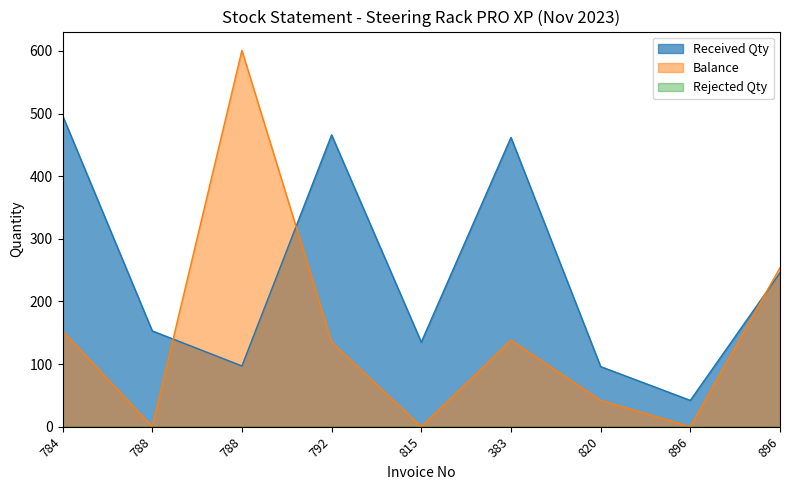

At how many categories does at least one series exceed 143?

6